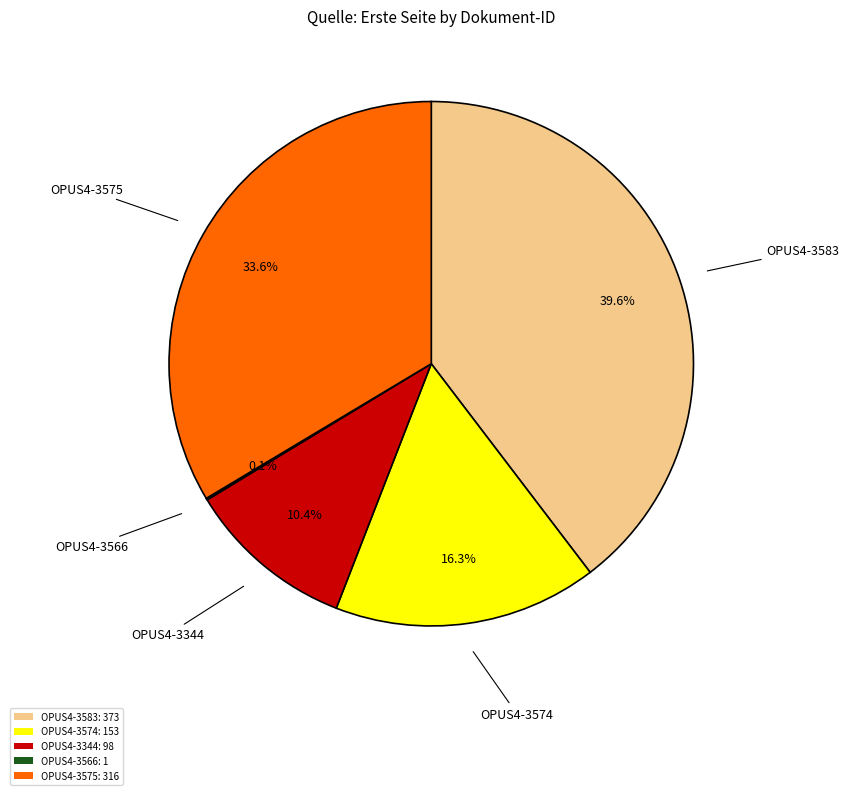

Is it true that OPUS4-3574 is 28% of the pie?

False